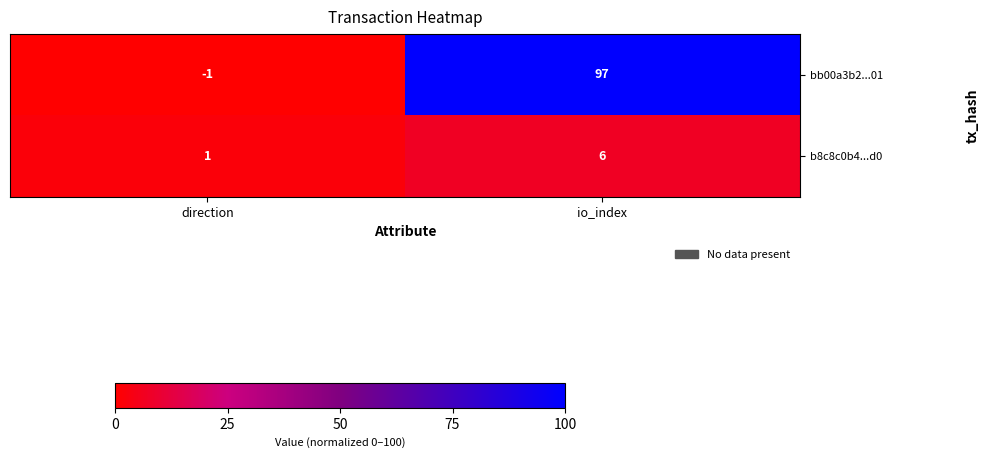

Rank the series by their maximum value, from lowest to highest.

b8c8c0b4...d0, bb00a3b2...01